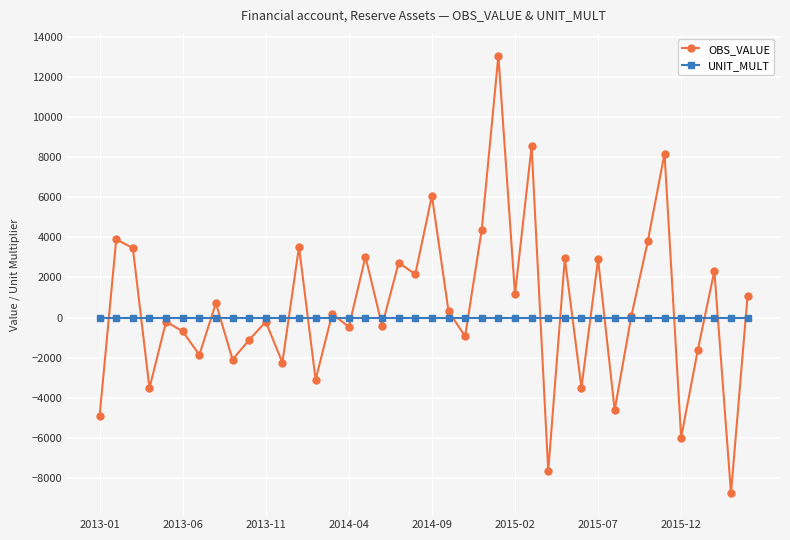

List the series in order of their peak value, highest first.

OBS_VALUE, UNIT_MULT